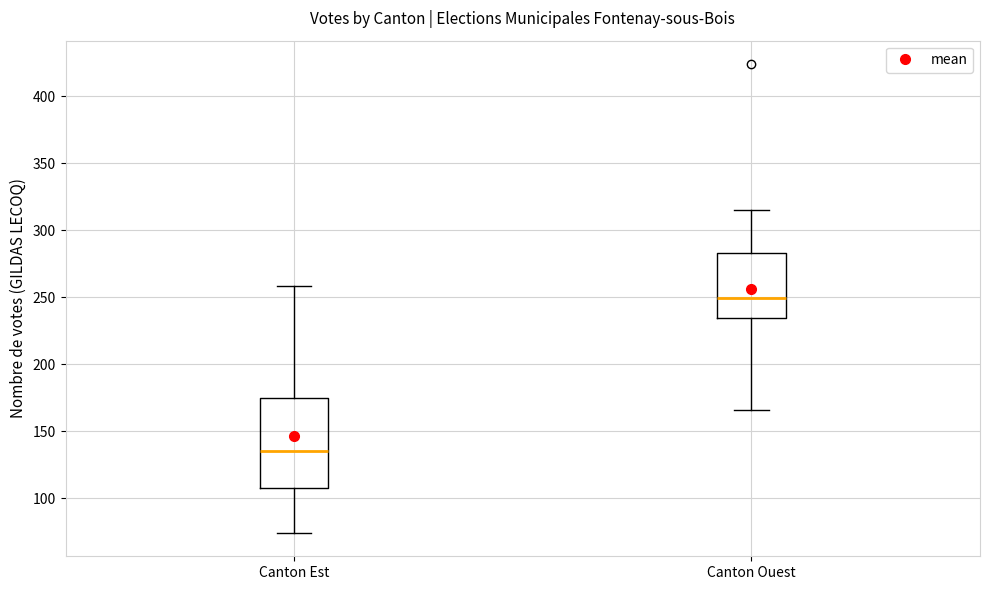

Which box is the tallest, from its lower edge to its upper edge?

Canton Est